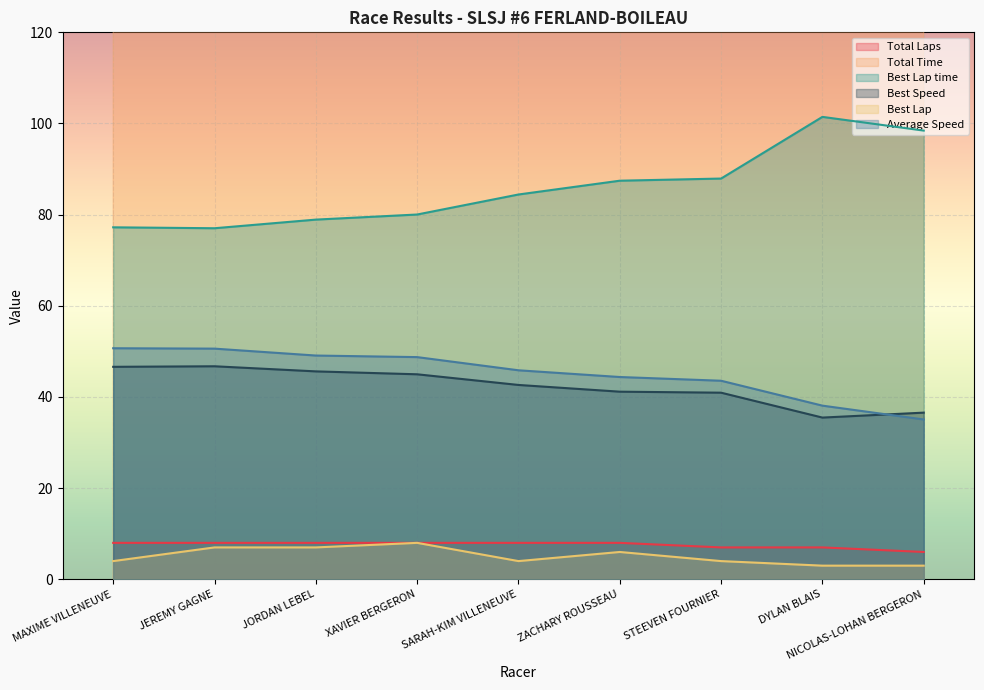

Reading left to right, transcribe all the data shown in this chart.

Total Laps: MAXIME VILLENEUVE=8.0	JEREMY GAGNE=8.0	JORDAN LEBEL=8.0	XAVIER BERGERON=8.0	SARAH-KIM VILLENEUVE=8.0	ZACHARY ROUSSEAU=8.0	STEEVEN FOURNIER=7.0	DYLAN BLAIS=7.0	NICOLAS-LOHAN BERGERON=6.0
Total Time: MAXIME VILLENEUVE=568.1	JEREMY GAGNE=569.1	JORDAN LEBEL=586.6	XAVIER BERGERON=590.8	SARAH-KIM VILLENEUVE=628.0	ZACHARY ROUSSEAU=648.9	STEEVEN FOURNIER=578.4	DYLAN BLAIS=661.4	NICOLAS-LOHAN BERGERON=616.0
Best Lap time: MAXIME VILLENEUVE=77.2	JEREMY GAGNE=77.0	JORDAN LEBEL=78.9	XAVIER BERGERON=80.0	SARAH-KIM VILLENEUVE=84.4	ZACHARY ROUSSEAU=87.5	STEEVEN FOURNIER=87.9	DYLAN BLAIS=101.5	NICOLAS-LOHAN BERGERON=98.4
Best Speed: MAXIME VILLENEUVE=46.6	JEREMY GAGNE=46.7	JORDAN LEBEL=45.6	XAVIER BERGERON=45.0	SARAH-KIM VILLENEUVE=42.6	ZACHARY ROUSSEAU=41.2	STEEVEN FOURNIER=40.9	DYLAN BLAIS=35.5	NICOLAS-LOHAN BERGERON=36.6
Best Lap: MAXIME VILLENEUVE=4.0	JEREMY GAGNE=7.0	JORDAN LEBEL=7.0	XAVIER BERGERON=8.0	SARAH-KIM VILLENEUVE=4.0	ZACHARY ROUSSEAU=6.0	STEEVEN FOURNIER=4.0	DYLAN BLAIS=3.0	NICOLAS-LOHAN BERGERON=3.0
Average Speed: MAXIME VILLENEUVE=50.7	JEREMY GAGNE=50.6	JORDAN LEBEL=49.1	XAVIER BERGERON=48.8	SARAH-KIM VILLENEUVE=45.9	ZACHARY ROUSSEAU=44.4	STEEVEN FOURNIER=43.6	DYLAN BLAIS=38.1	NICOLAS-LOHAN BERGERON=35.1